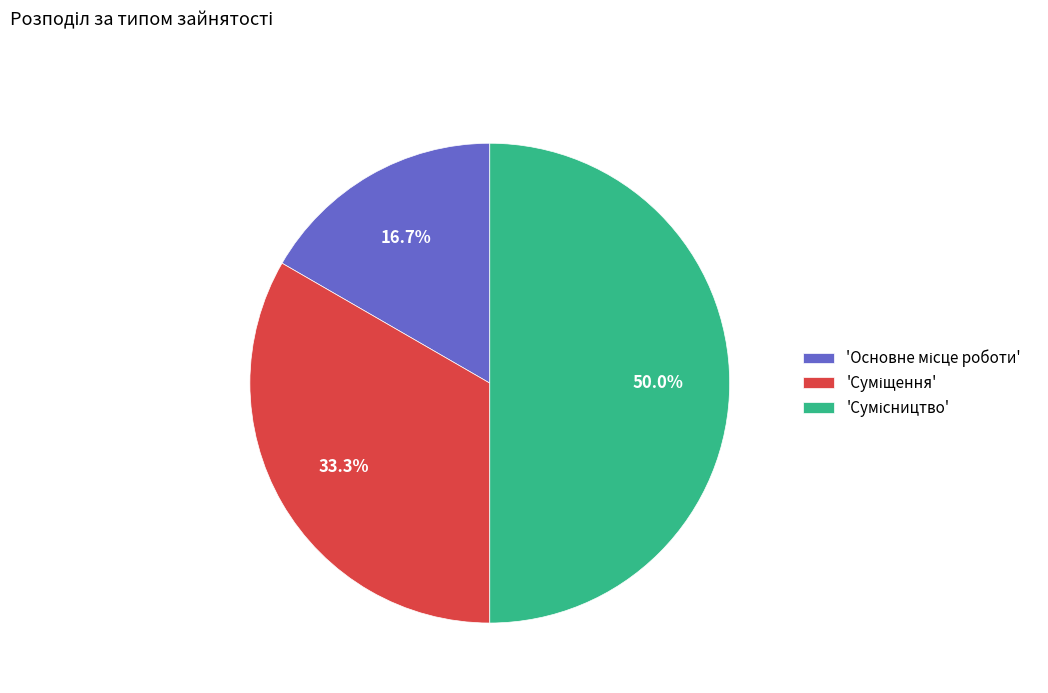

Count the number of slices in the pie.

3